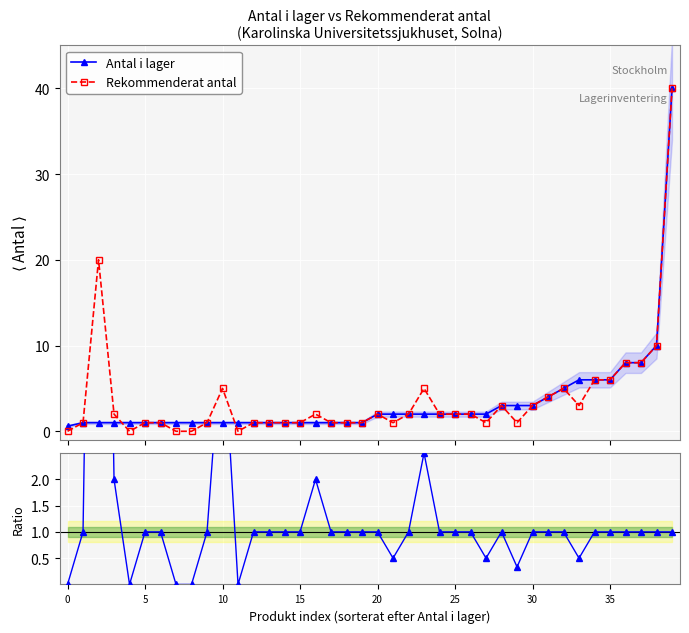

Rank the series by their average value, from highest to lowest.

Rekommenderat antal, Antal i lager, Rekom/Lager